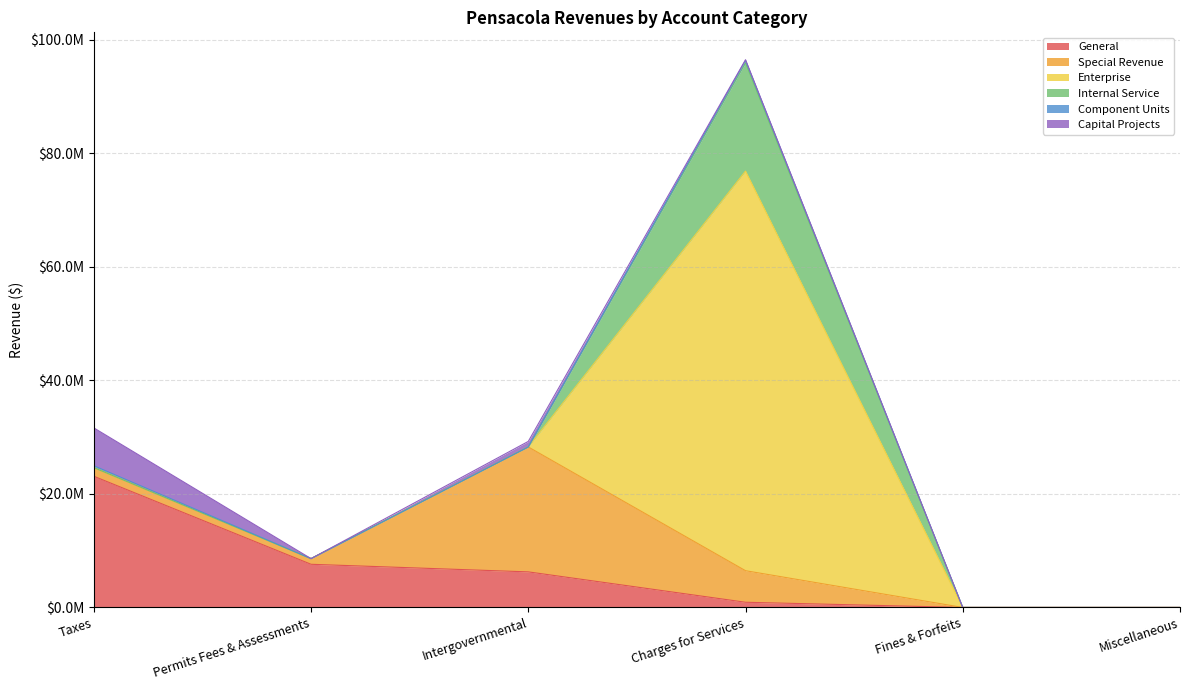

Where is the first local minimum for Special Revenue?

Permits Fees & Assessments